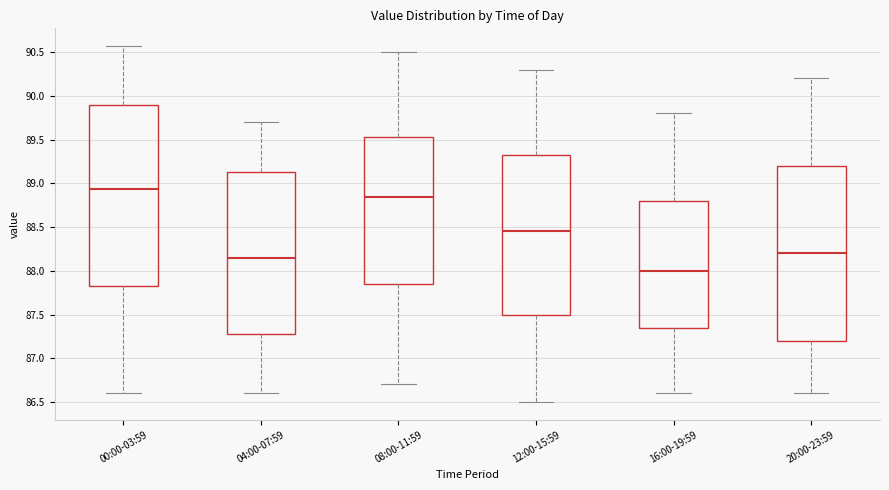

Reading left to right, read every box against the y-axis: the position of its median line, the range the box covers, and the ends of its whiskers. The values are not printed on the chart, so give them approximately, as read against the axis.

00:00-03:59: median 88.95, box 87.85 to 89.90, whiskers 86.60 to 90.55
04:00-07:59: median 88.15, box 87.30 to 89.15, whiskers 86.60 to 89.70
08:00-11:59: median 88.85, box 87.85 to 89.55, whiskers 86.70 to 90.50
12:00-15:59: median 88.45, box 87.50 to 89.35, whiskers 86.50 to 90.30
16:00-19:59: median 88.00, box 87.35 to 88.80, whiskers 86.60 to 89.80
20:00-23:59: median 88.20, box 87.20 to 89.20, whiskers 86.60 to 90.20